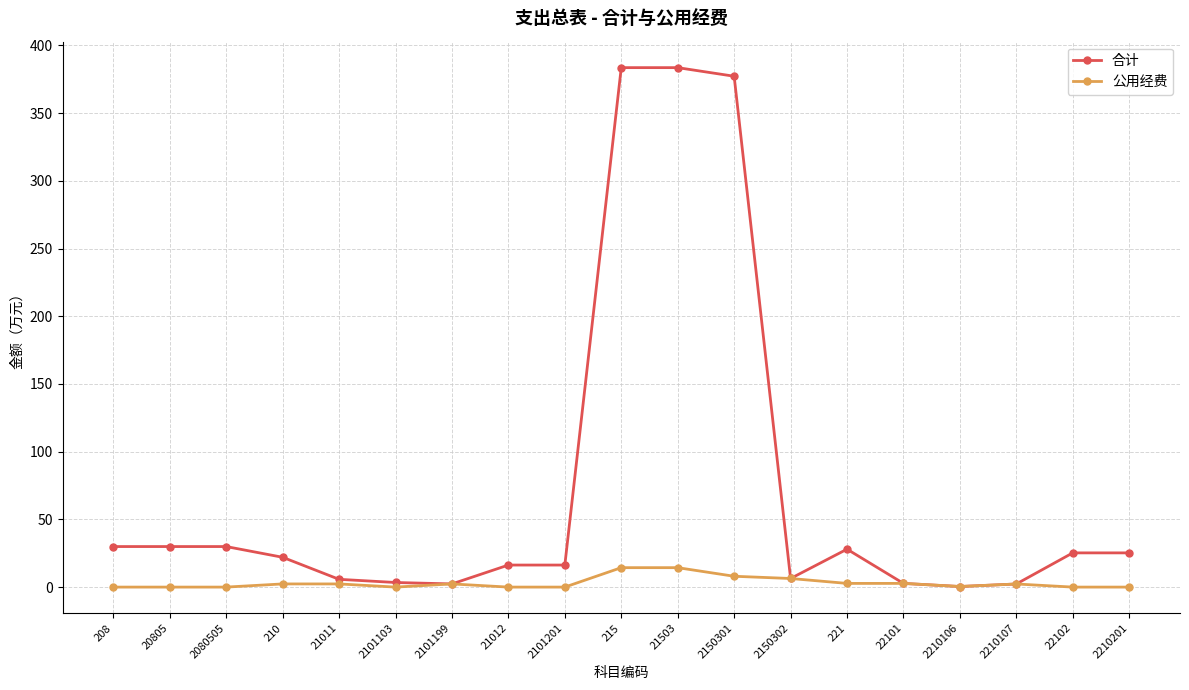

At how many categories does at least one series exceed 175?

3